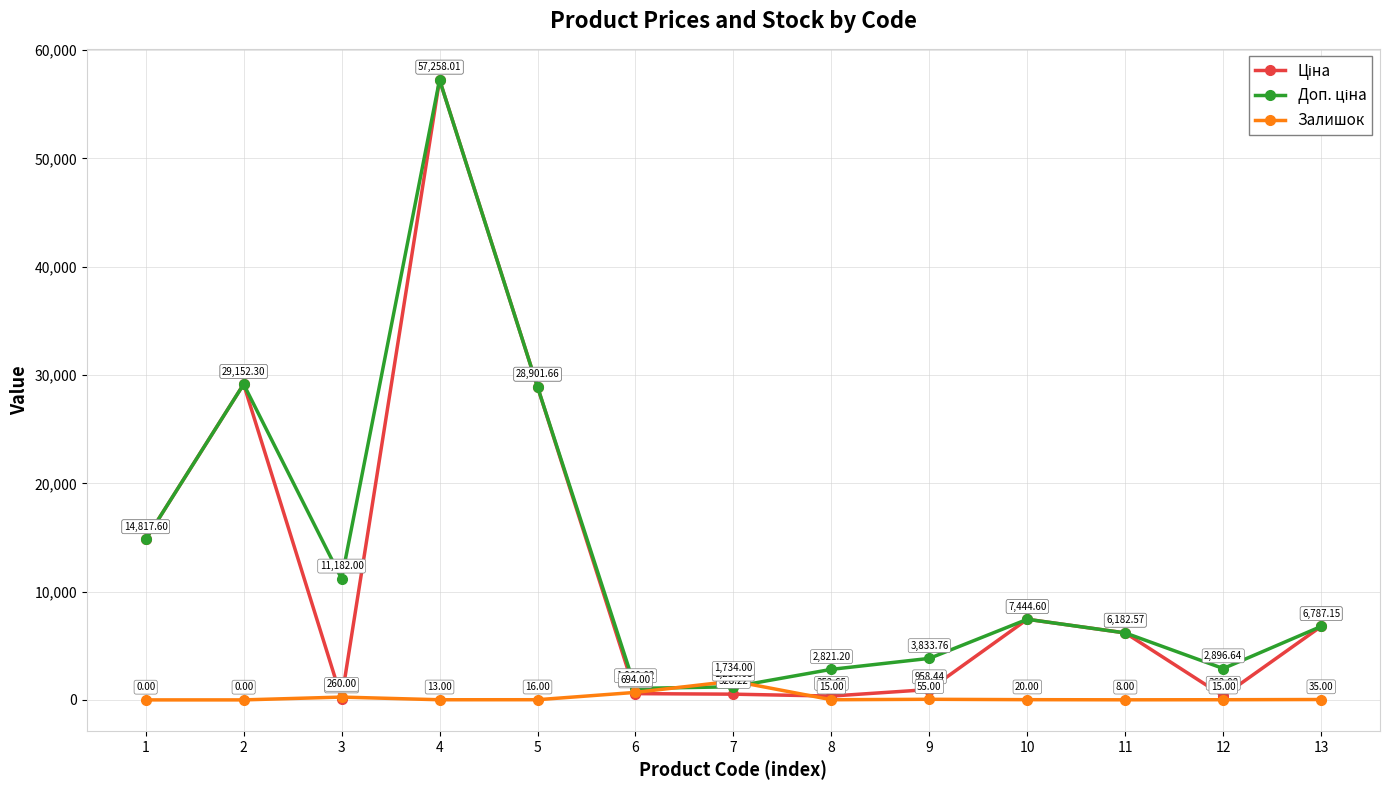

At how many categories does at least one series exceed 14309?

4